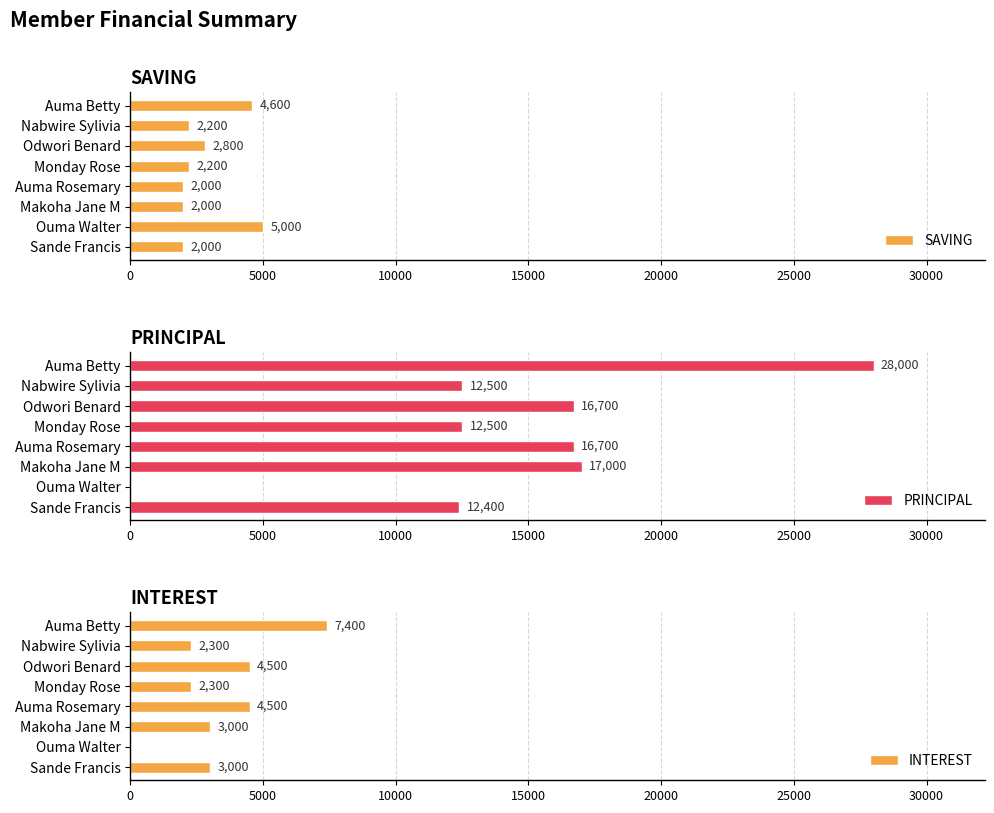

What are all the series names shown in the legend?

SAVING, PRINCIPAL, INTEREST